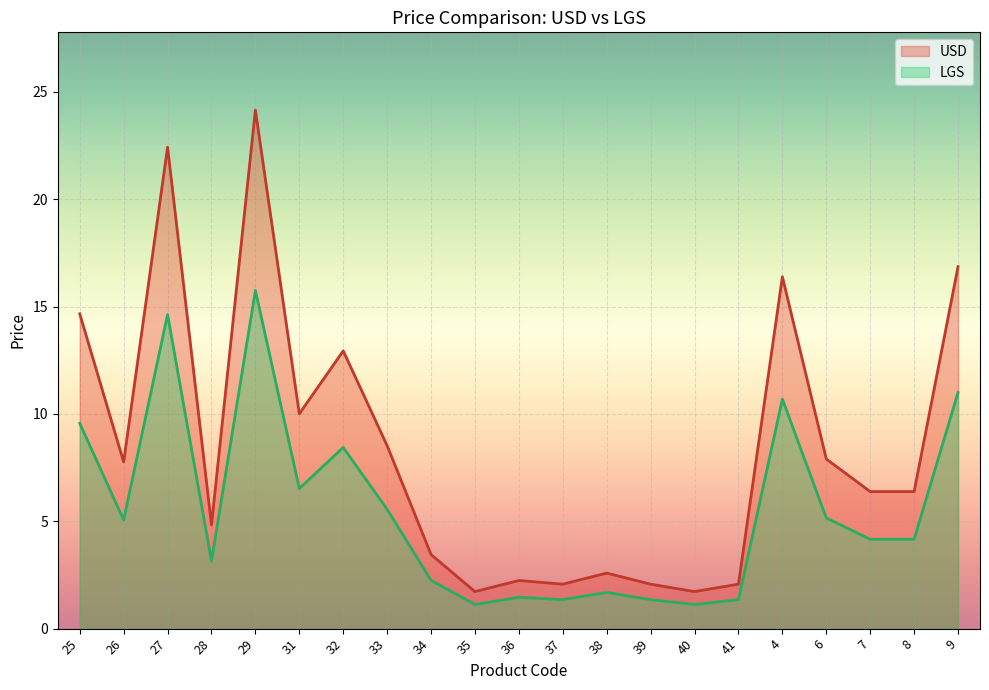

The value of LGS at 33 is 7.7. True or false?

False